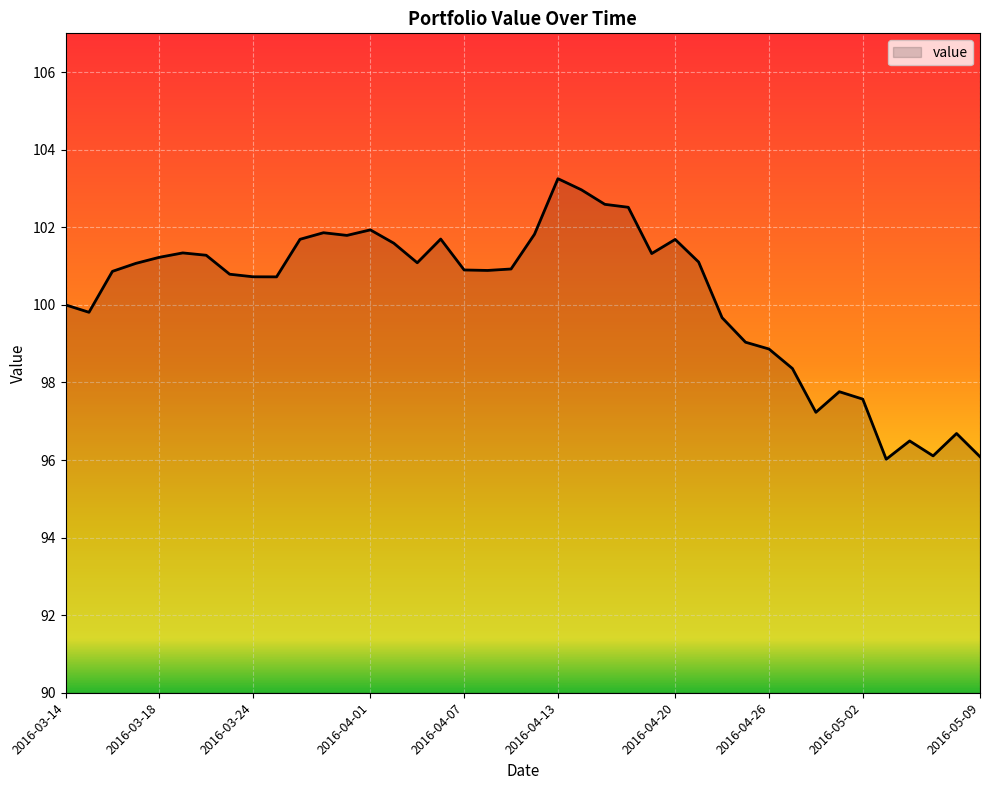

What is the minimum value shown in the chart?

96.0